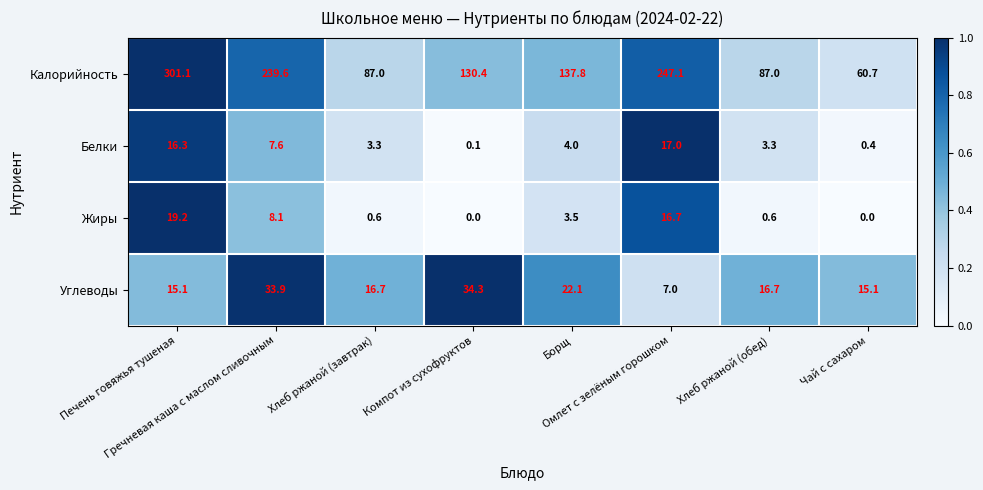

Rank the series by their maximum value, from lowest to highest.

Белки, Жиры, Углеводы, Калорийность